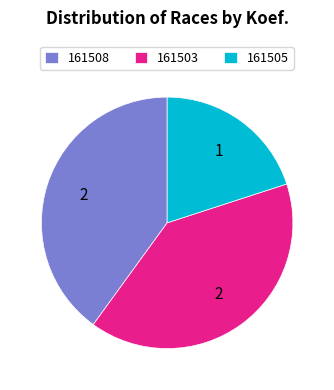

Does any single category account for the majority?

No